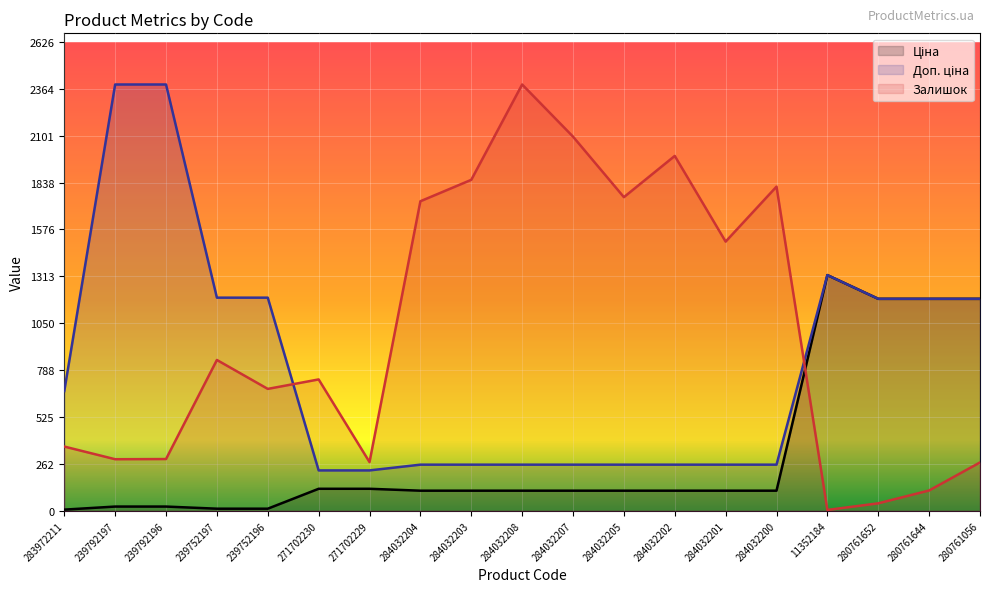

Between 271702229 and 280761652, which is larger?

280761652